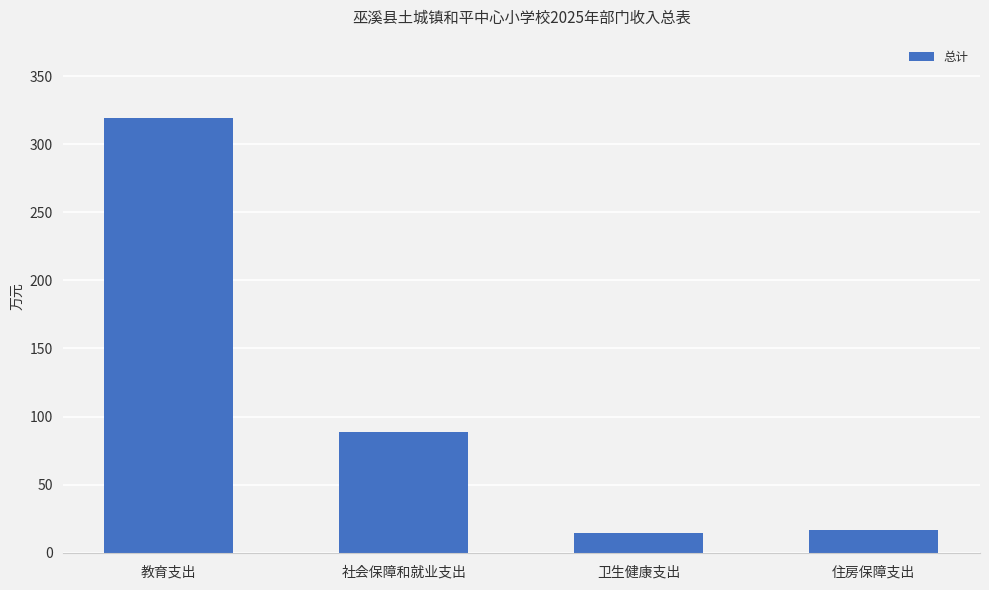

What is the maximum value shown in the chart?

319.2